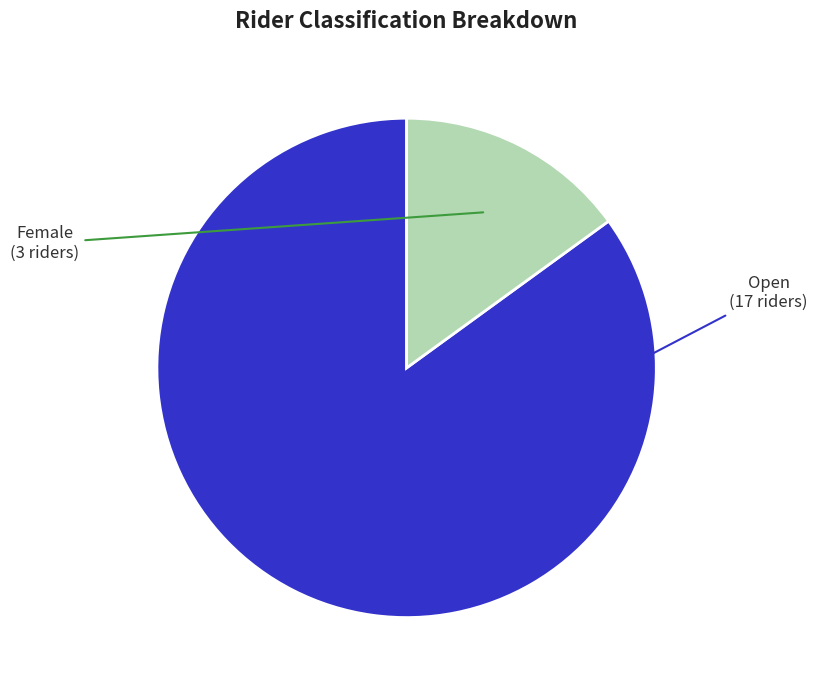

Does any single category account for the majority?

Yes